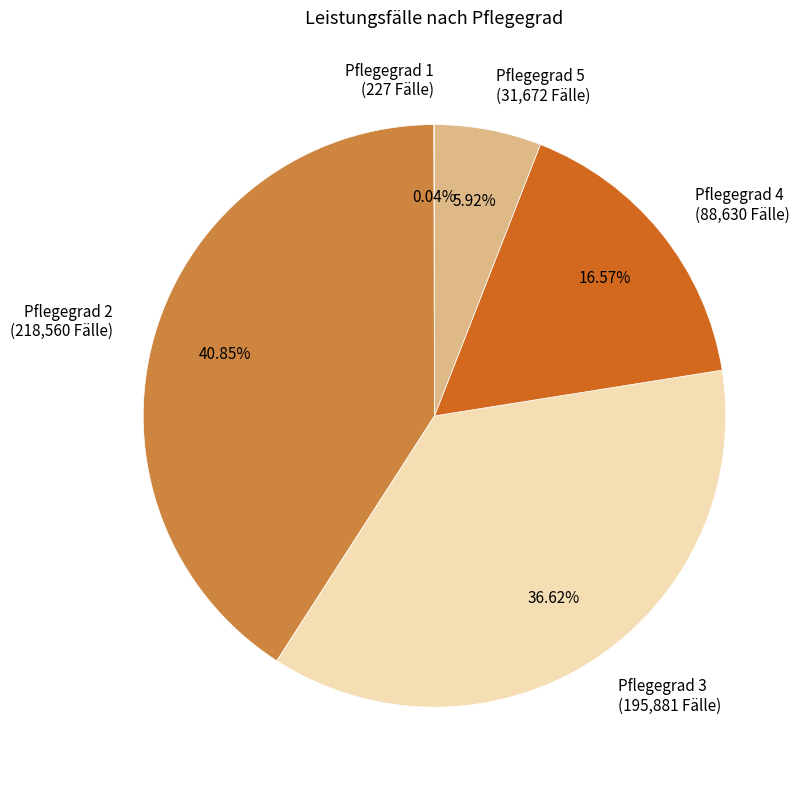

Do Pflegegrad 2 and Pflegegrad 4 together represent more than half of the pie?

Yes